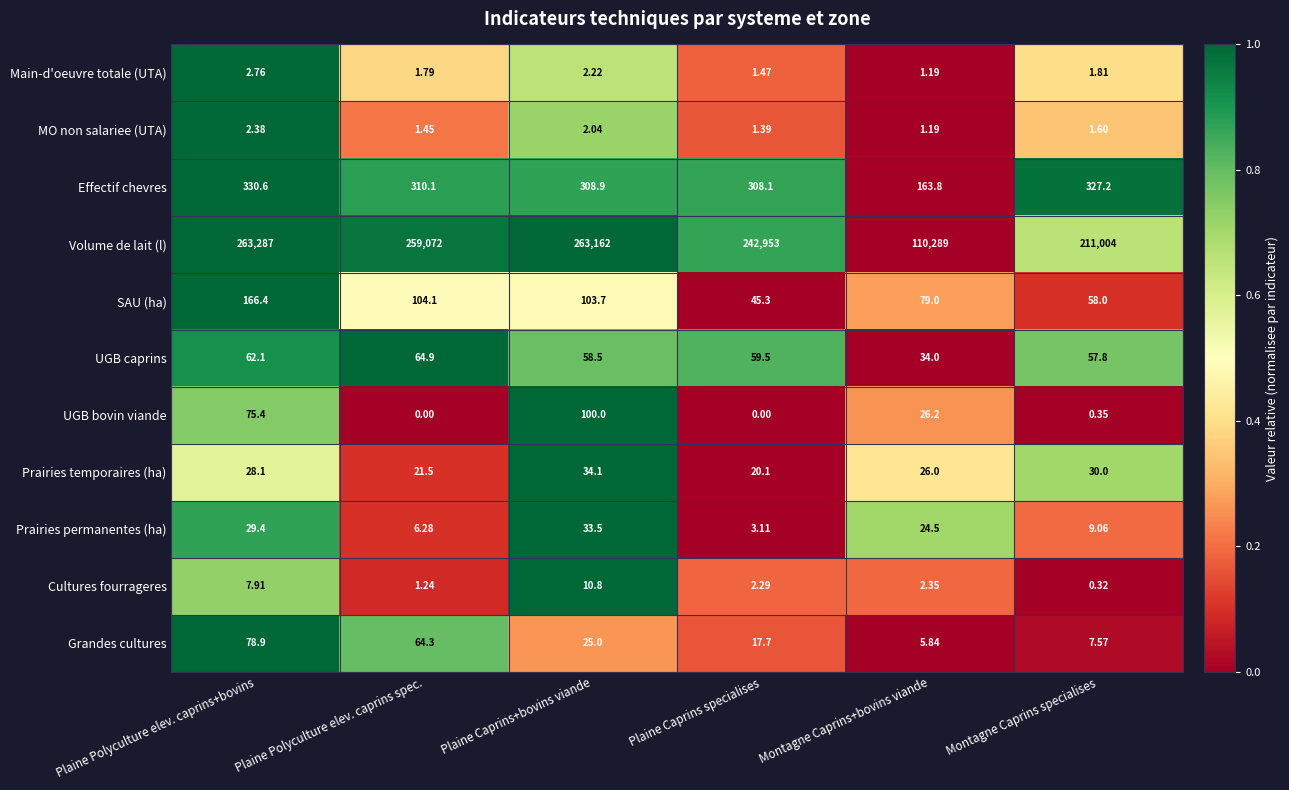

Which category has the highest value across all series?

Plaine Polyculture elev. caprins+bovins